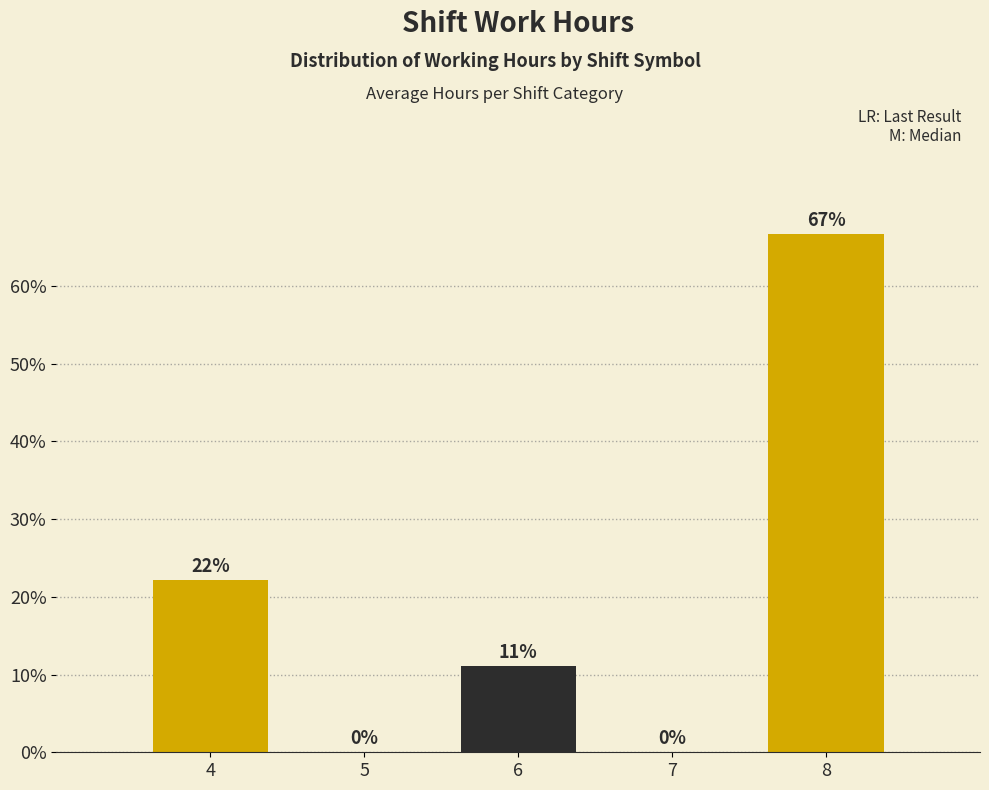

Which has a higher value, 8 or 7?

8